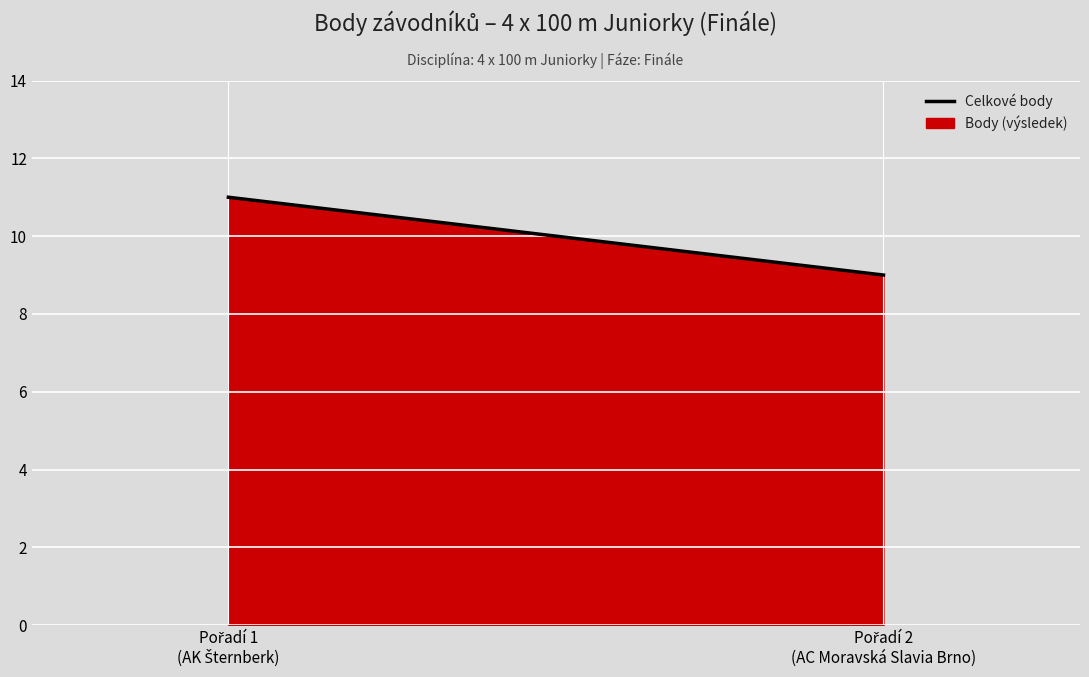

What is the sum of the values at Pořadí 2
(AC Moravská Slavia Brno) and Pořadí 1
(AK Šternberk)?

20